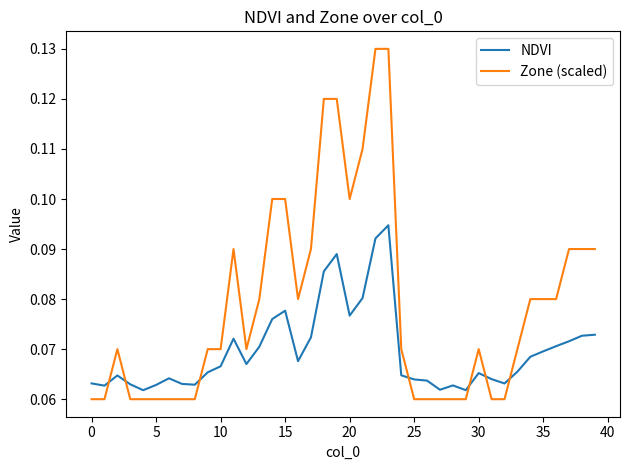

True or false: NDVI and Zone (scaled) cross at least once.

True